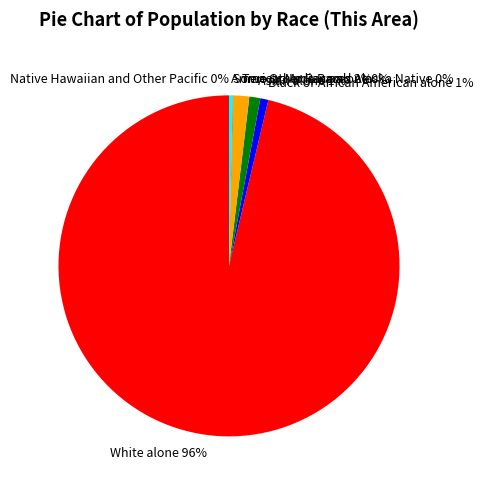

Rank the categories by value from lowest to highest.

Native Hawaiian and Other Pacific, Some Other Race alone, American Indian and Alaska Native, Black or African American alone, Asian alone, Two or More Races, White alone